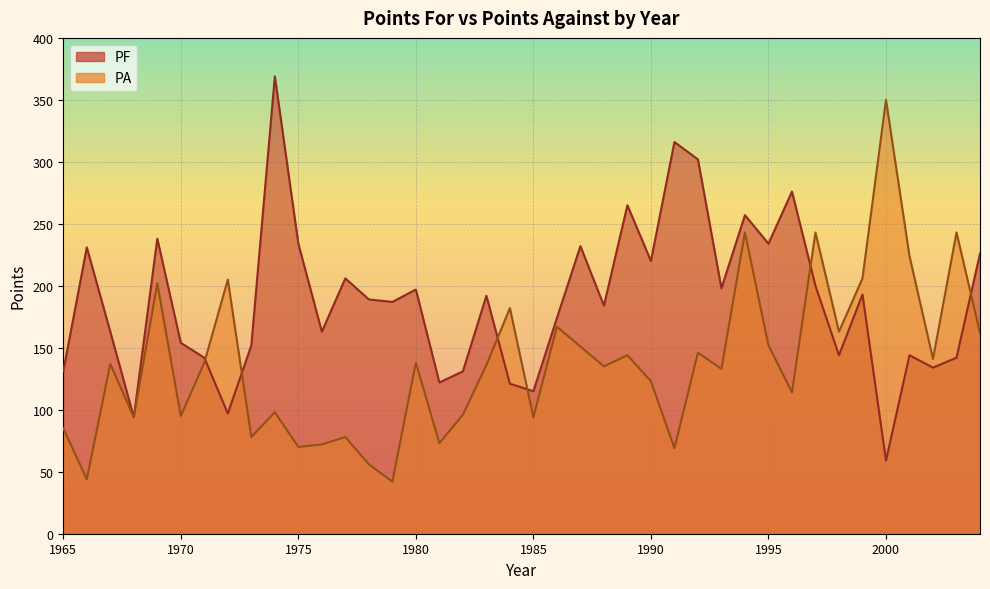

How many lines are shown in the chart?

2